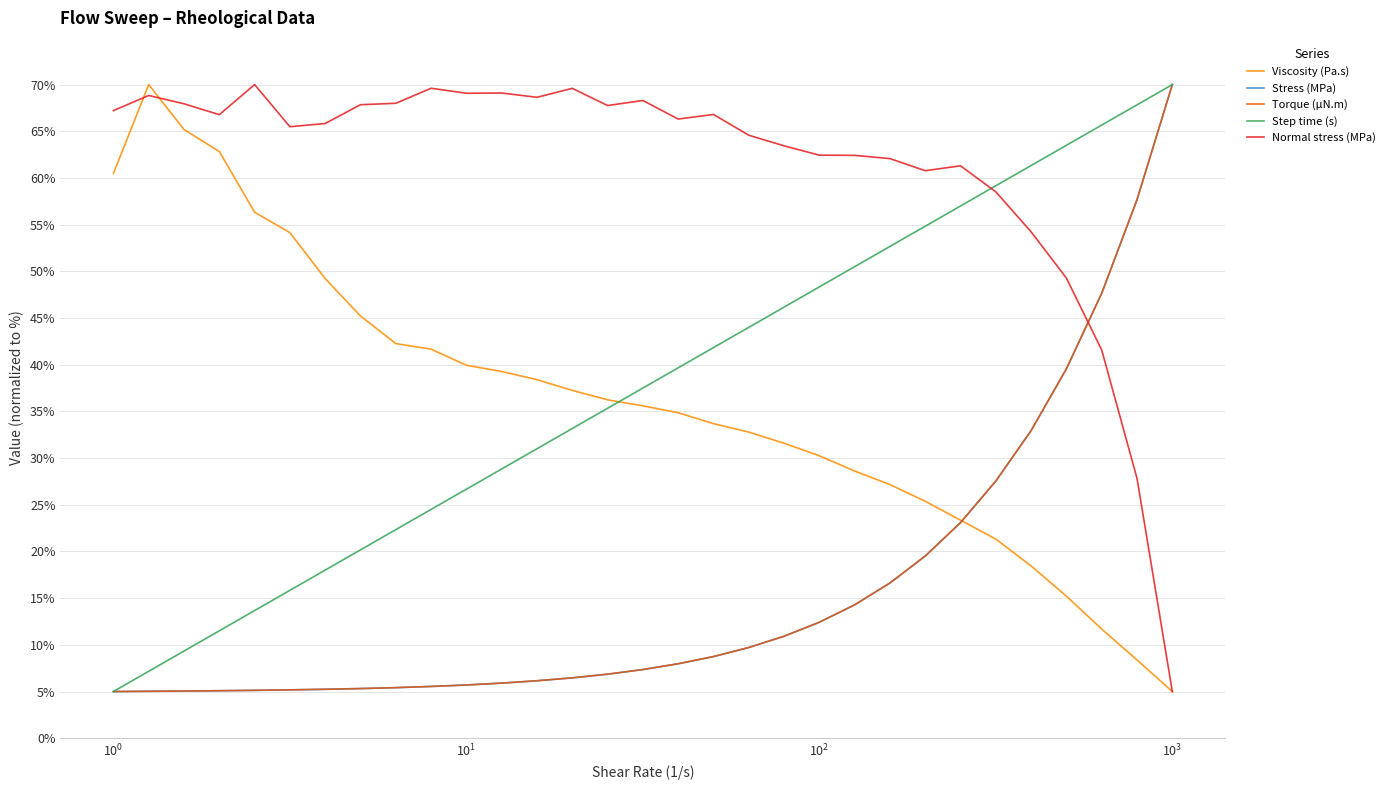

How many lines are shown in the chart?

5